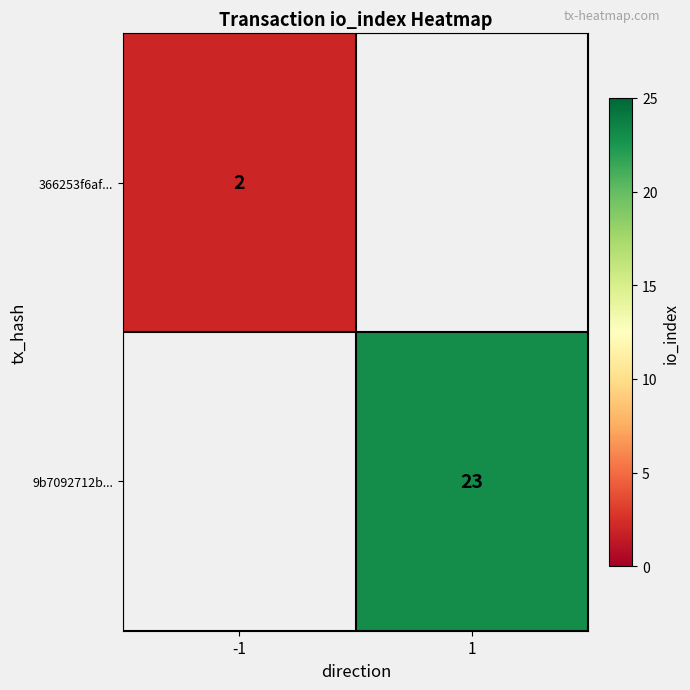

True or false: 366253f6af... has a value of 3 at -1.

False